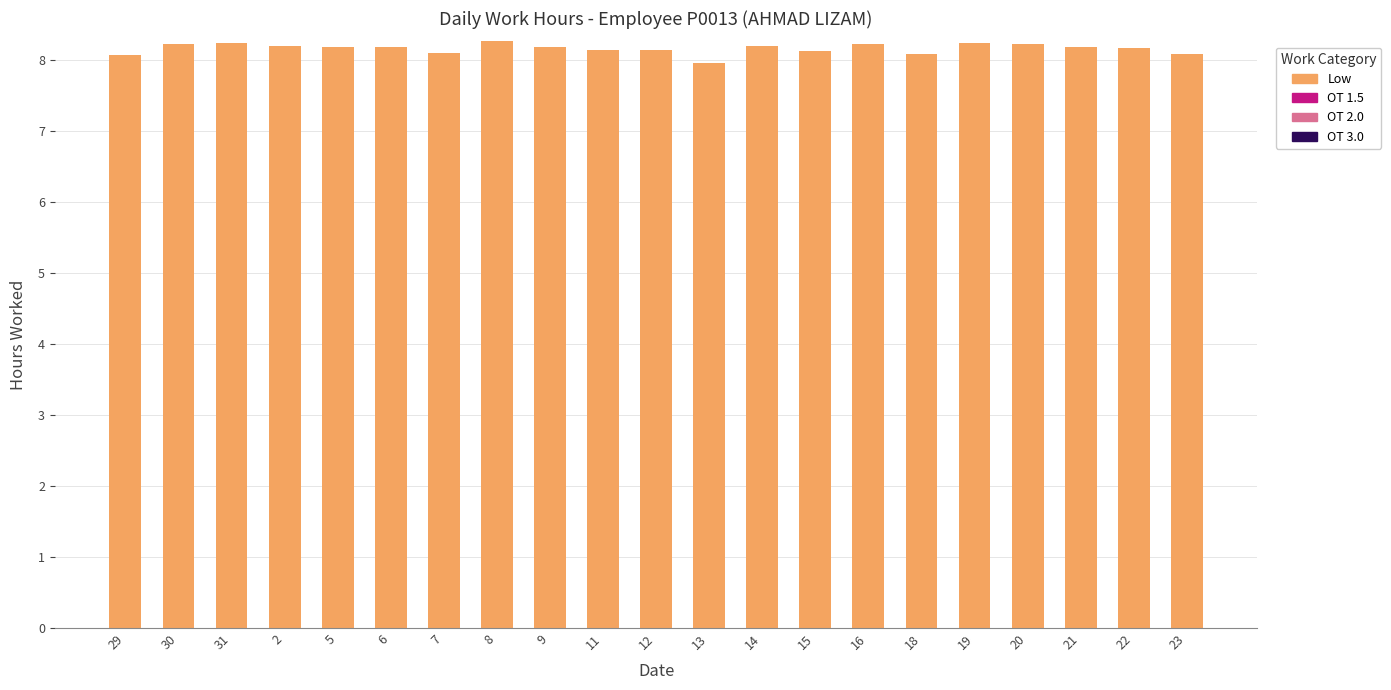

Is it true that the value at 23 is 12.2?

False